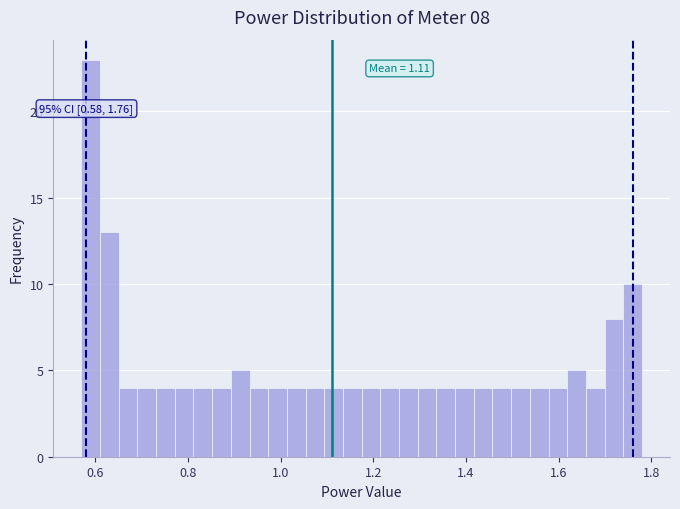

Read against the x-axis, roughly where is the centre of the tallest bar?

0.60